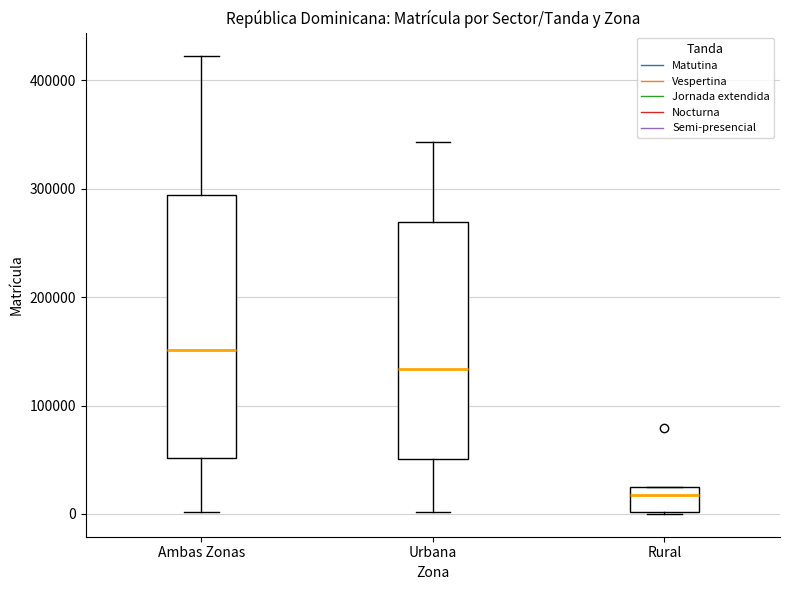

Which box is the tallest, from its lower edge to its upper edge?

Ambas Zonas